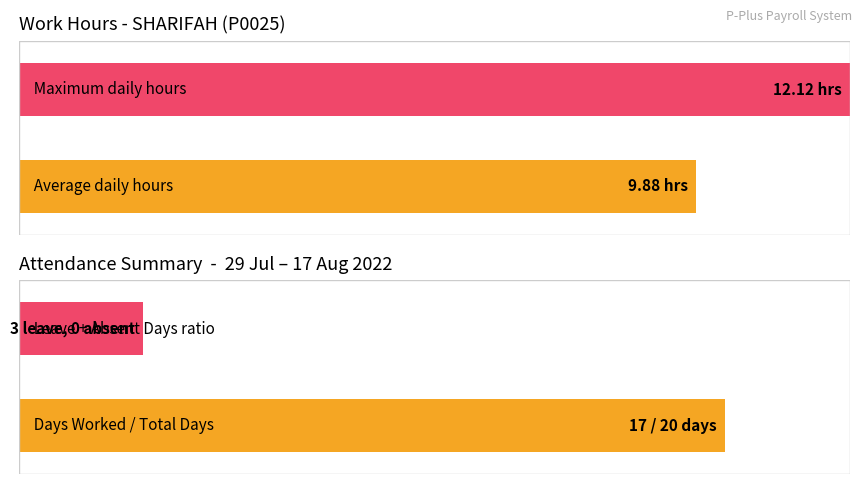

What is the maximum value shown in the chart?

12.1